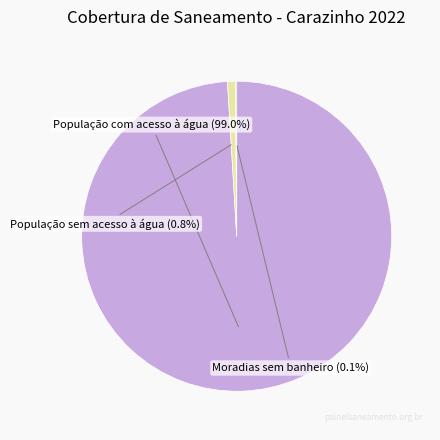

To the nearest percent, what is the average slice percentage?

33%